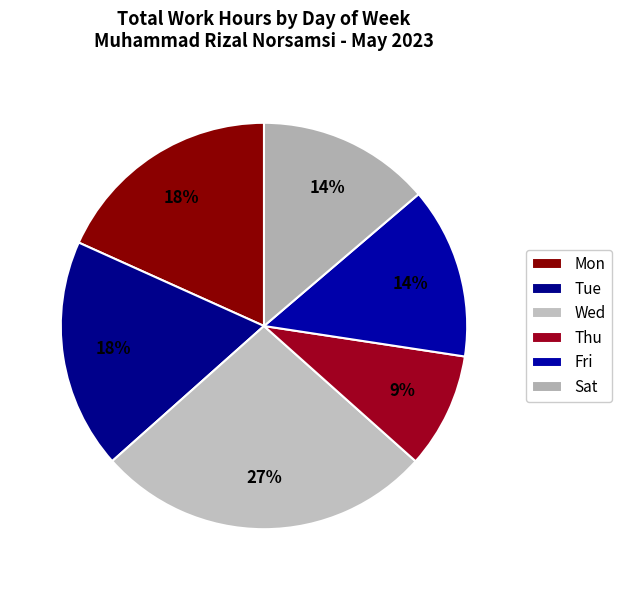

What percentage is the Sat slice, to the nearest percent?

14%